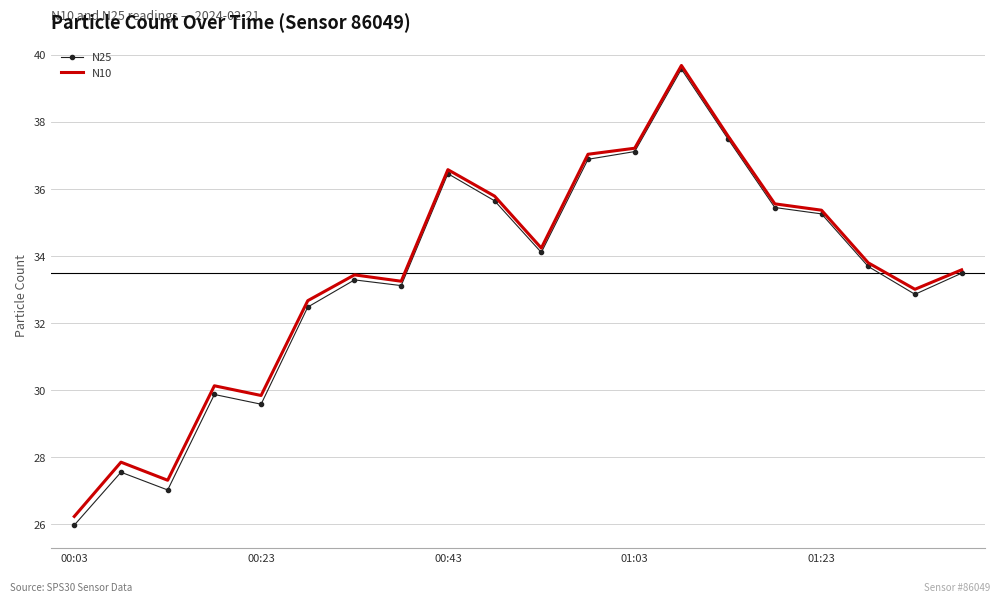

Which series has the largest range (max minus min)?

N25